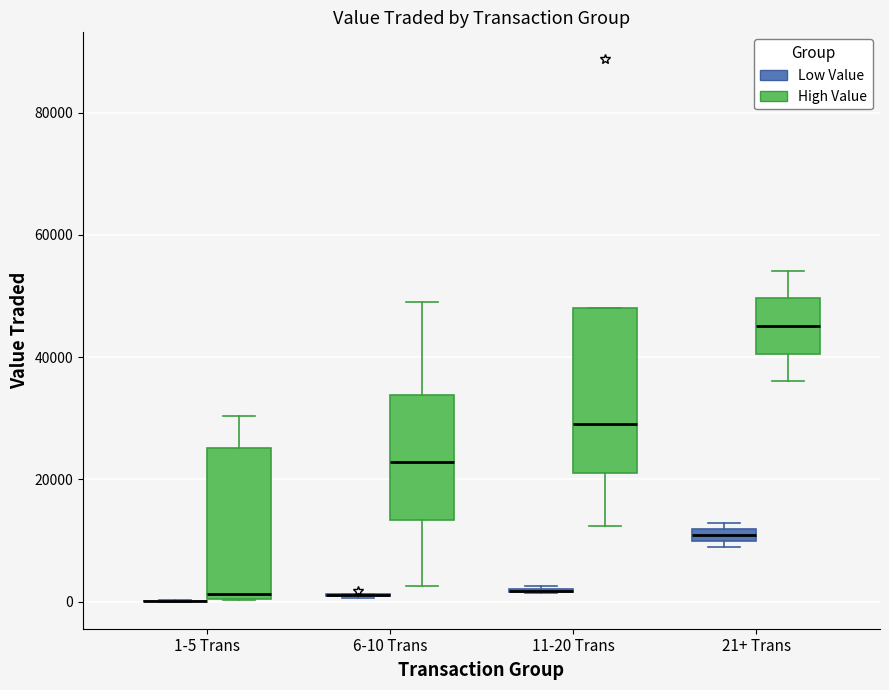

Which box is the tallest, from its lower edge to its upper edge?

11-20 Trans (High Value)